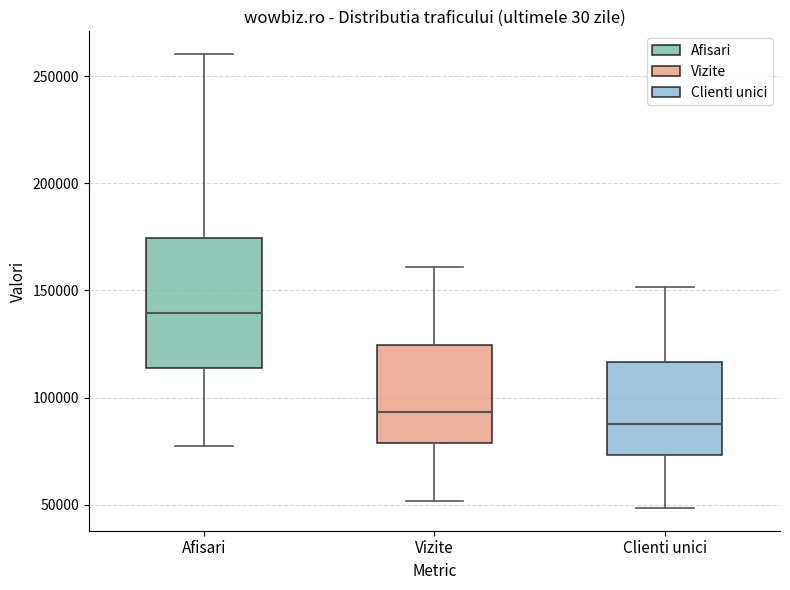

Reading left to right, read every box against the y-axis: the position of its median line, the range the box covers, and the ends of its whiskers. The values are not printed on the chart, so give them approximately, as read against the axis.

Afisari: median 140000, box 115000 to 175000, whiskers 75000 to 260000
Vizite: median 95000, box 80000 to 125000, whiskers 50000 to 160000
Clienti unici: median 90000, box 75000 to 115000, whiskers 50000 to 150000